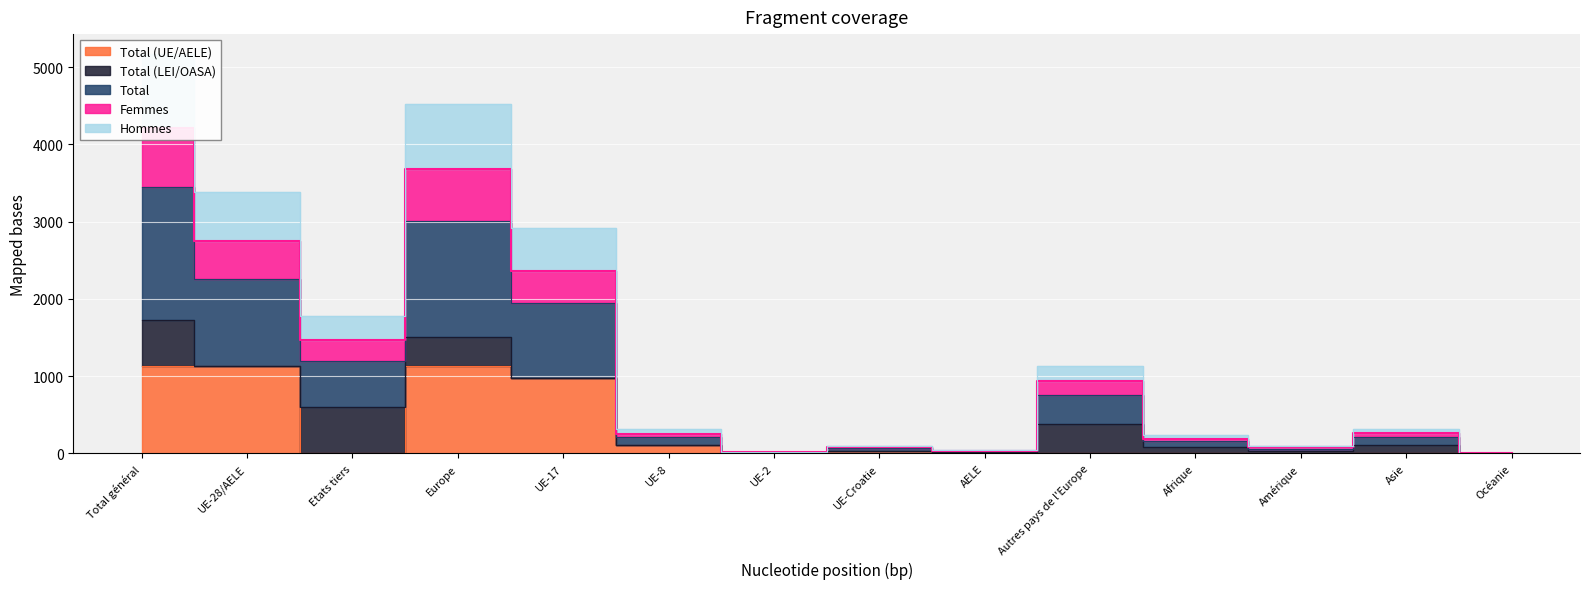

At which label does Total first exceed 105?

Total général